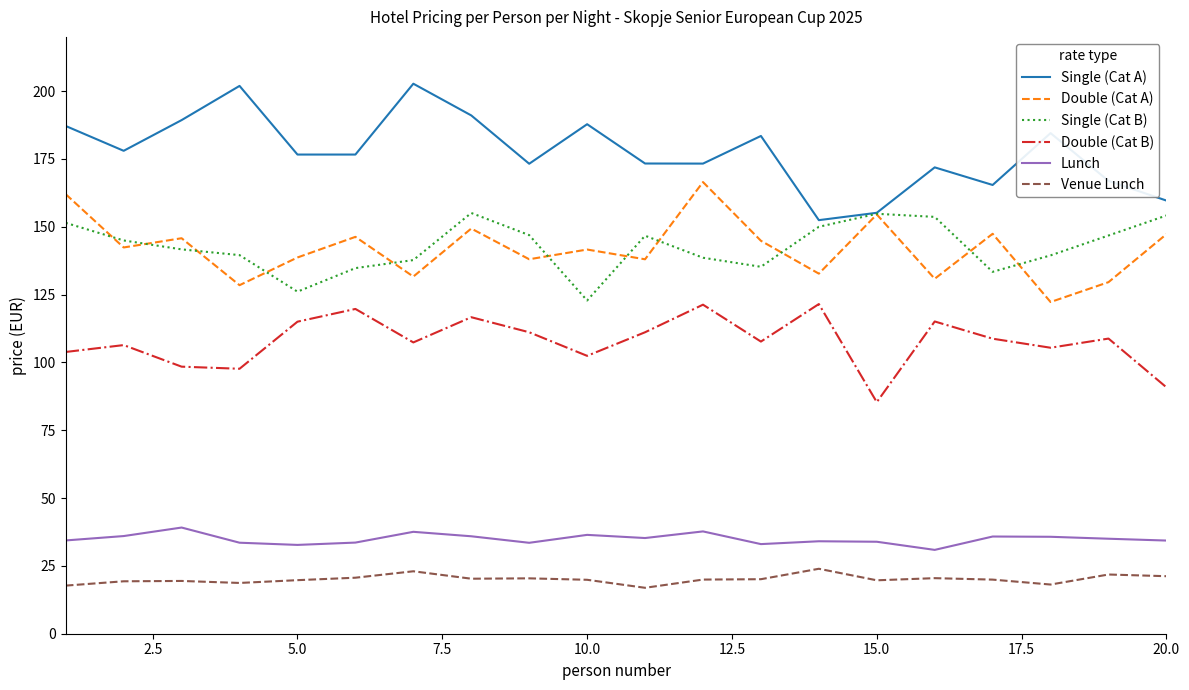

What is the highest value of the Double (Cat B) series?

121.5